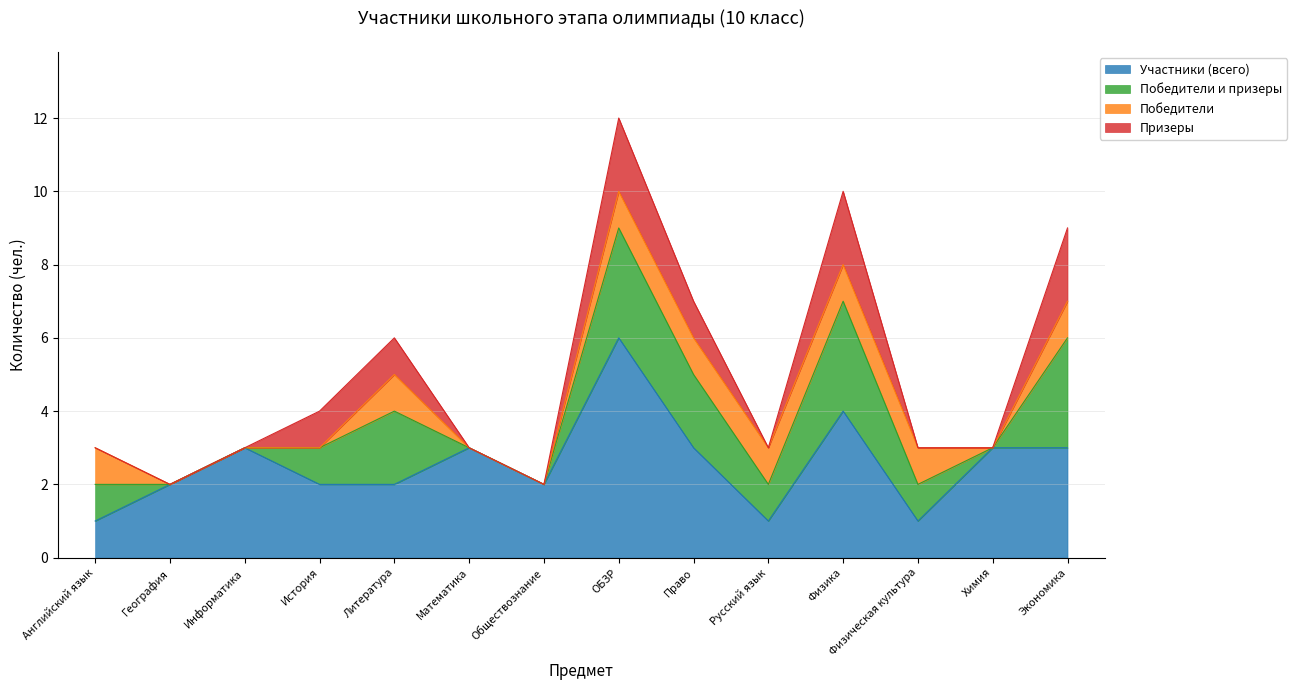

What position from the right is Русский язык?

5